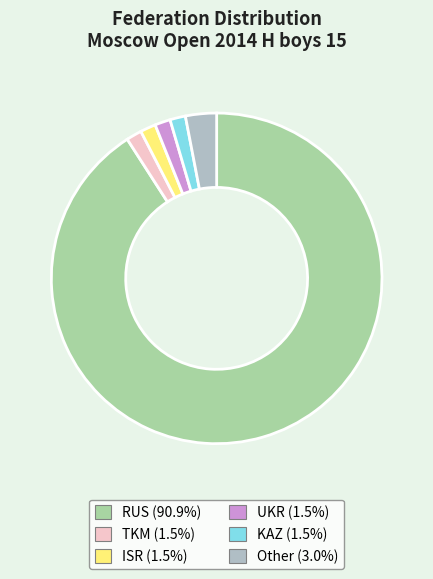

Is RUS the majority of the pie?

Yes